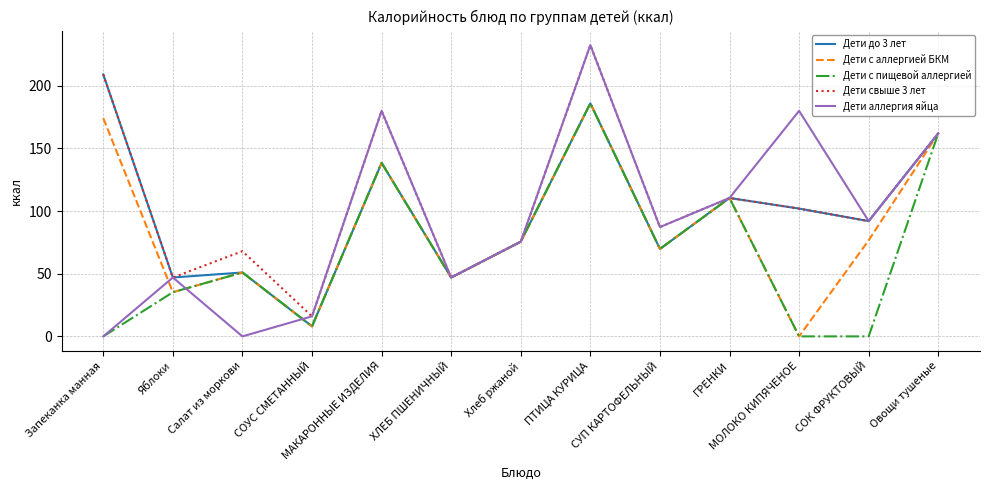

Is it true that Дети с пищевой аллергией equals 0.0 at Запеканка манная?

True